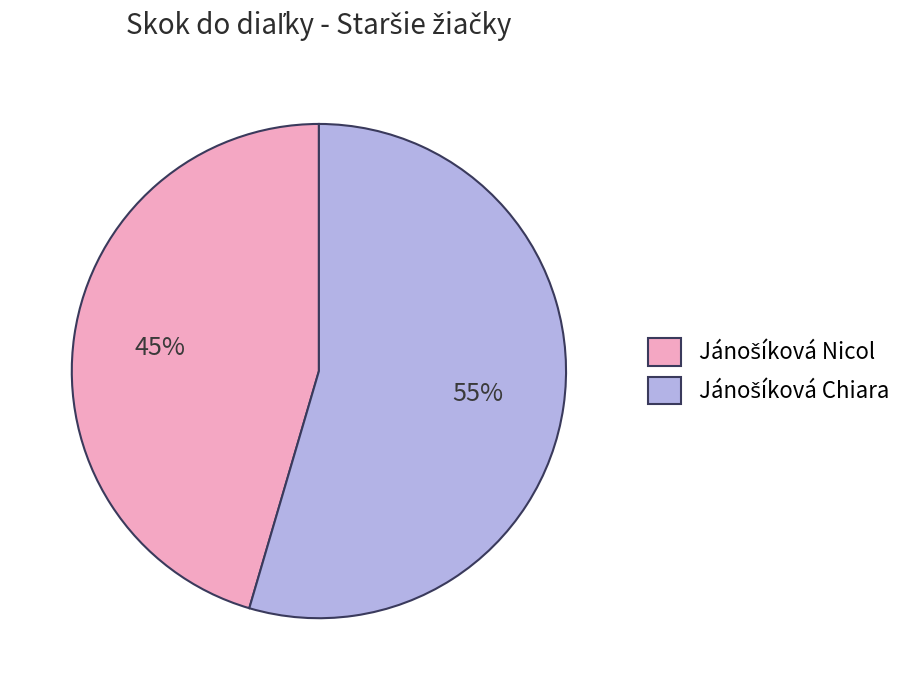

Is there a majority slice in this chart?

Yes